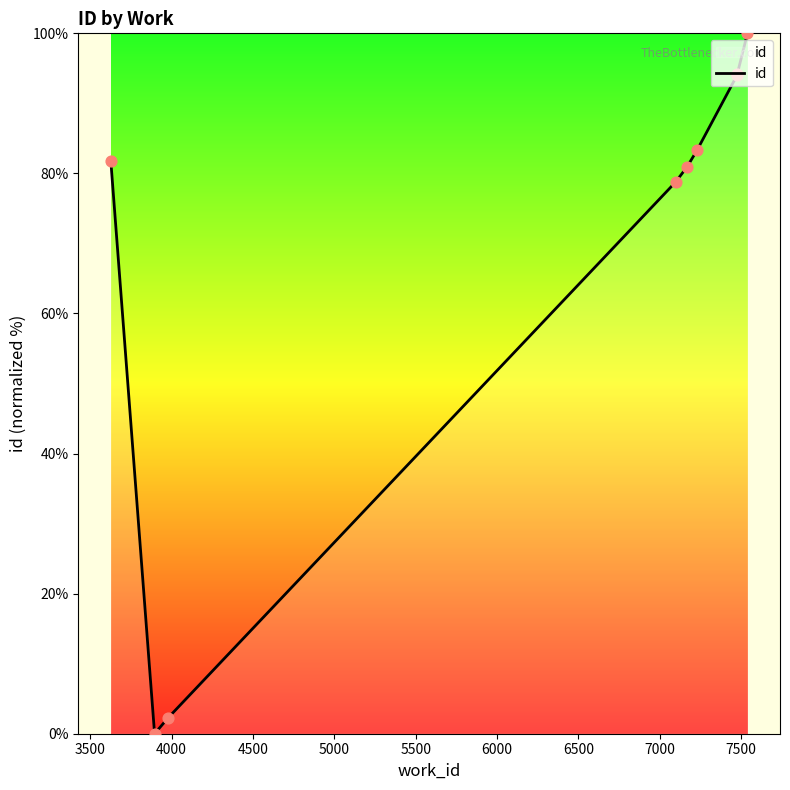

Between 3500 and 4000, which is larger?

4000